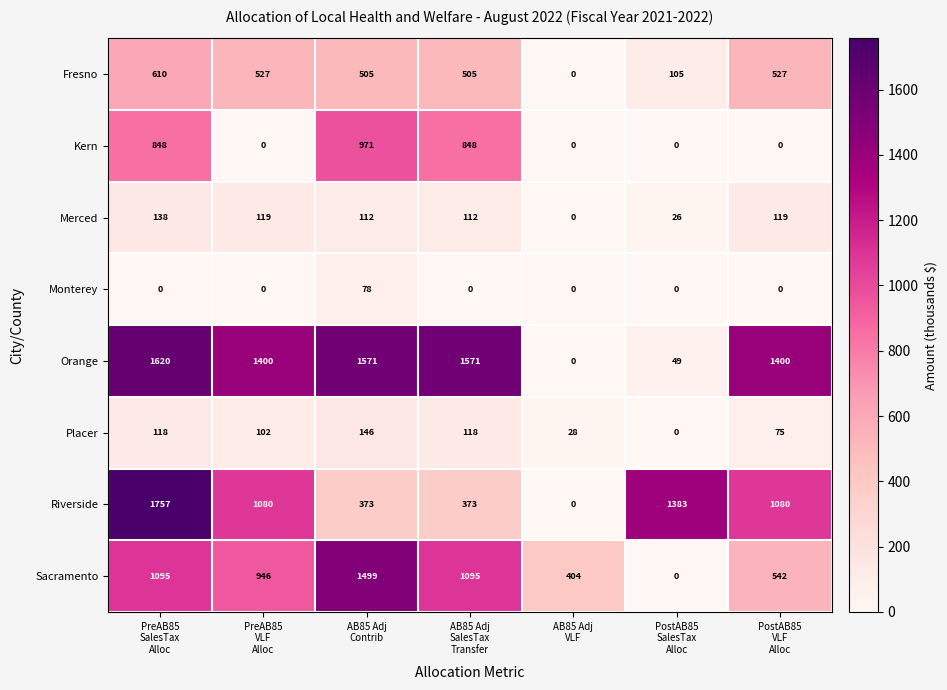

Count the Placer values in the range 28 to 118.

5